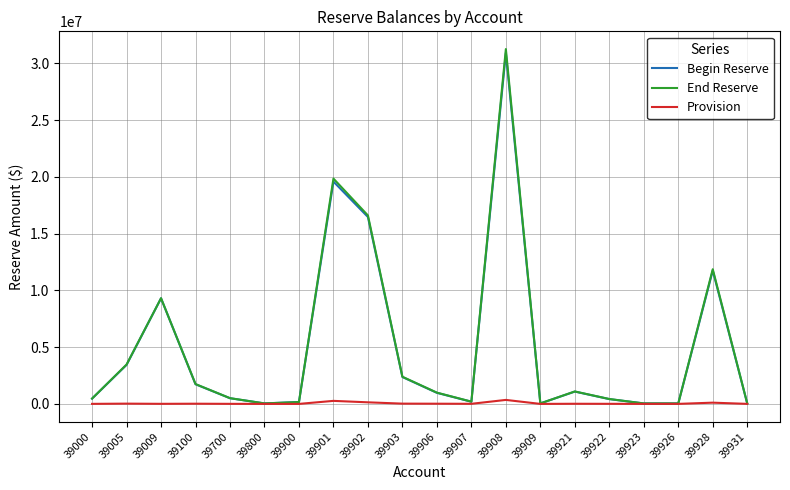

What is the lowest value of the Provision series?

109.3